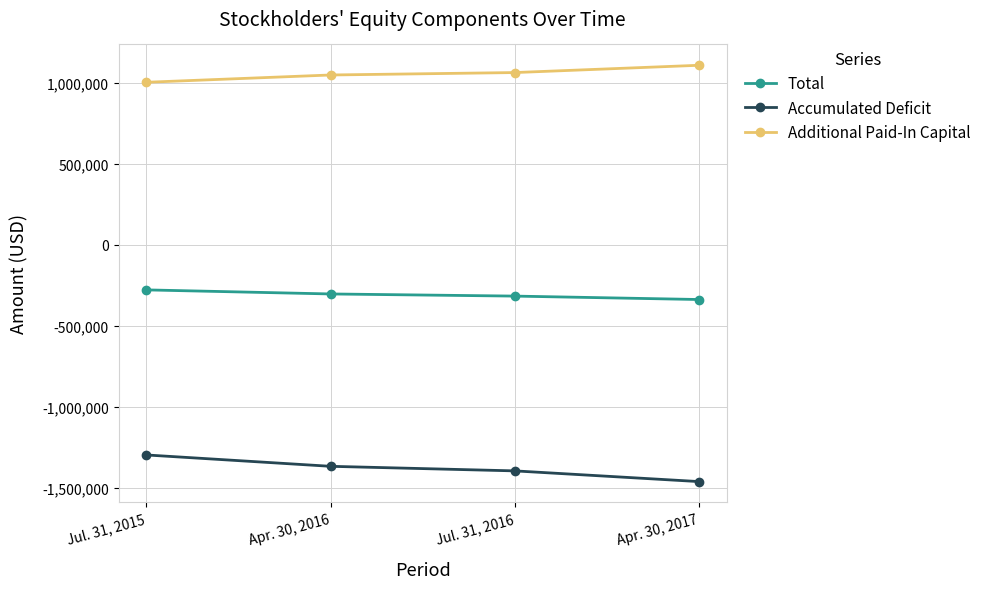

Is it true that Accumulated Deficit equals -2173287 at Jul. 31, 2015?

False